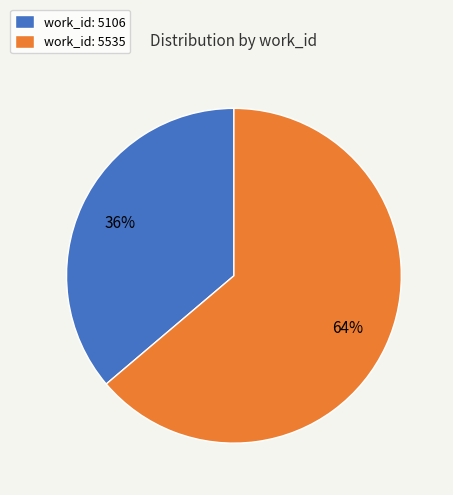

To the nearest percent, what percentage of the pie is work_id: 5106?

36%